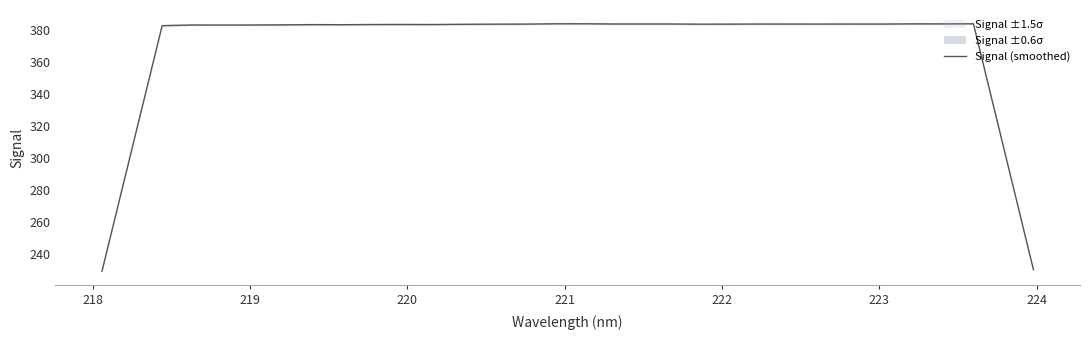

Count the number of values greater than 383.

26